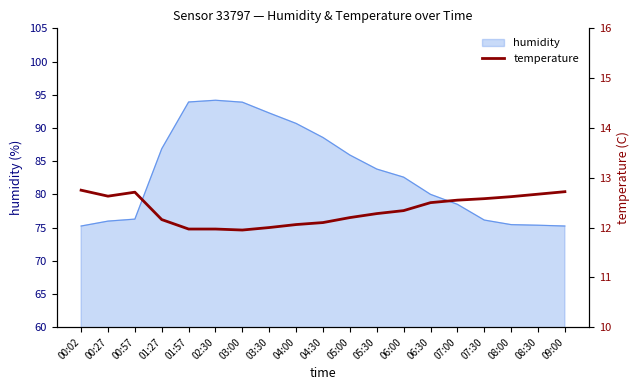

Is it true that the value at 06:00 is 3.1?

False